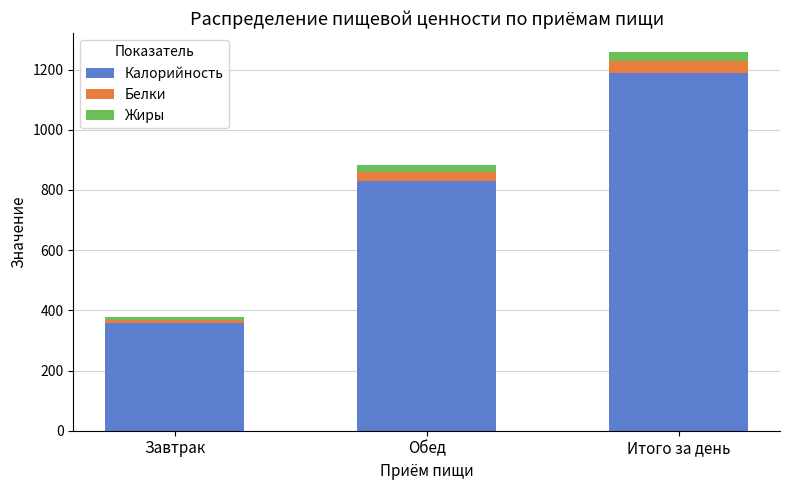

Reading right to left, list the values for the Калорийность series.

1188	831	357